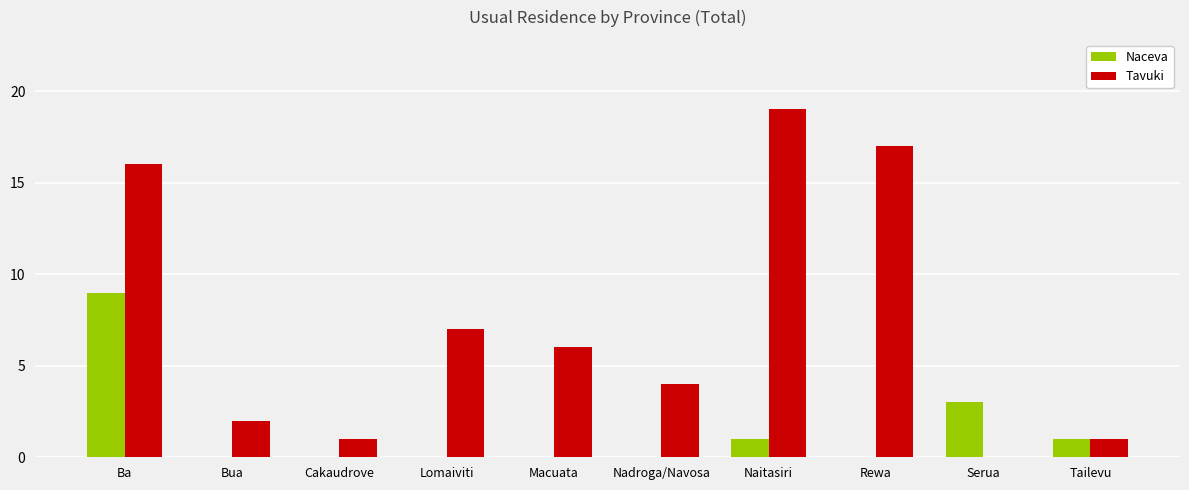

The Tavuki series shows 21 at Ba. True or false?

False